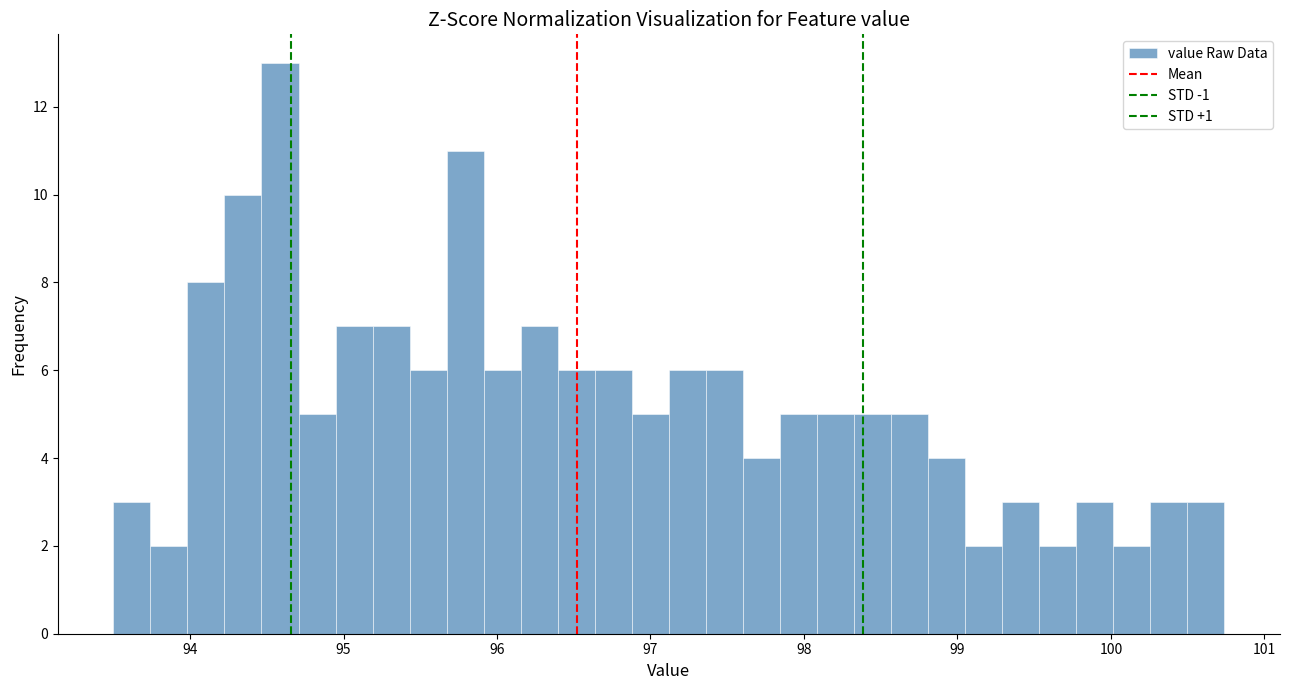

Read against the x-axis, roughly where is the centre of the tallest bar?

94.6